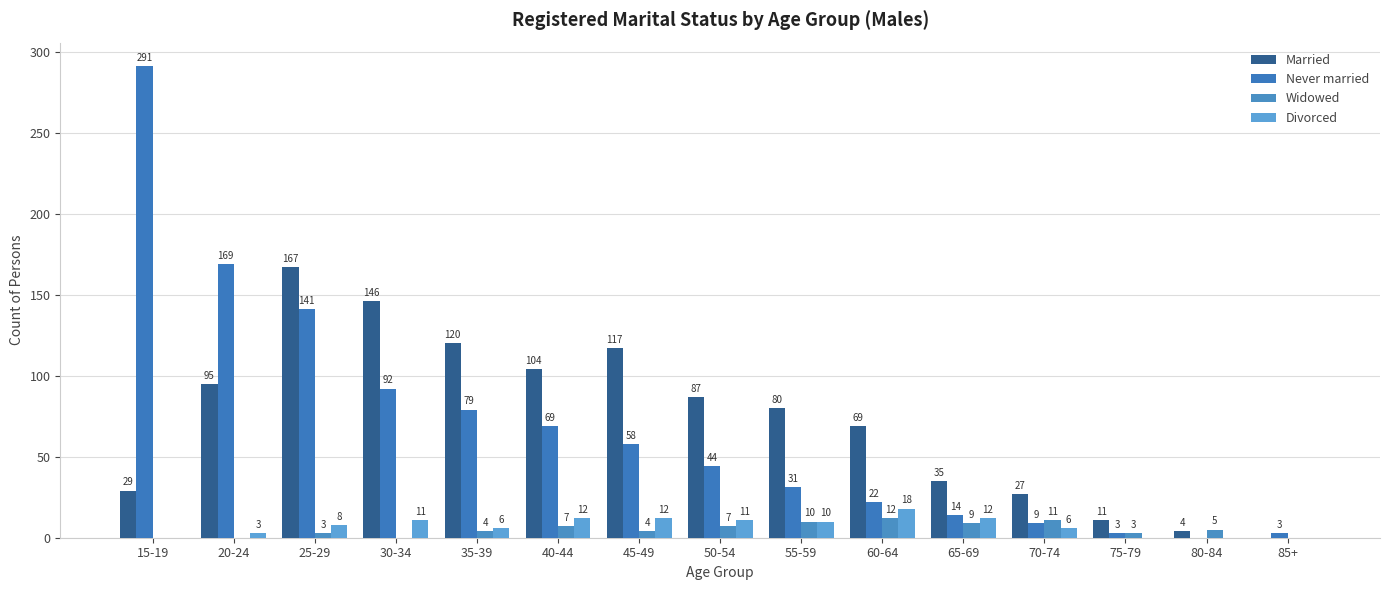

What is the label of the 9th bar from the left?

55-59